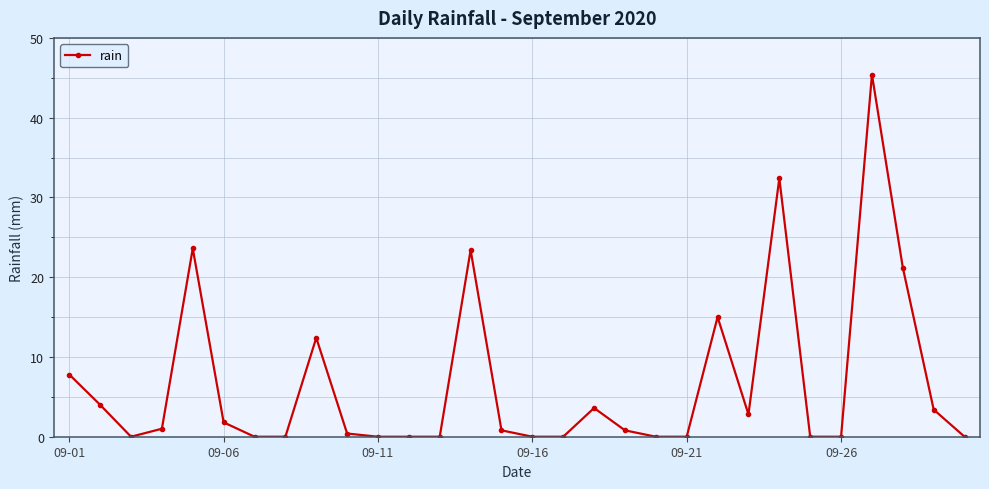

What is the greatest value displayed?

45.4